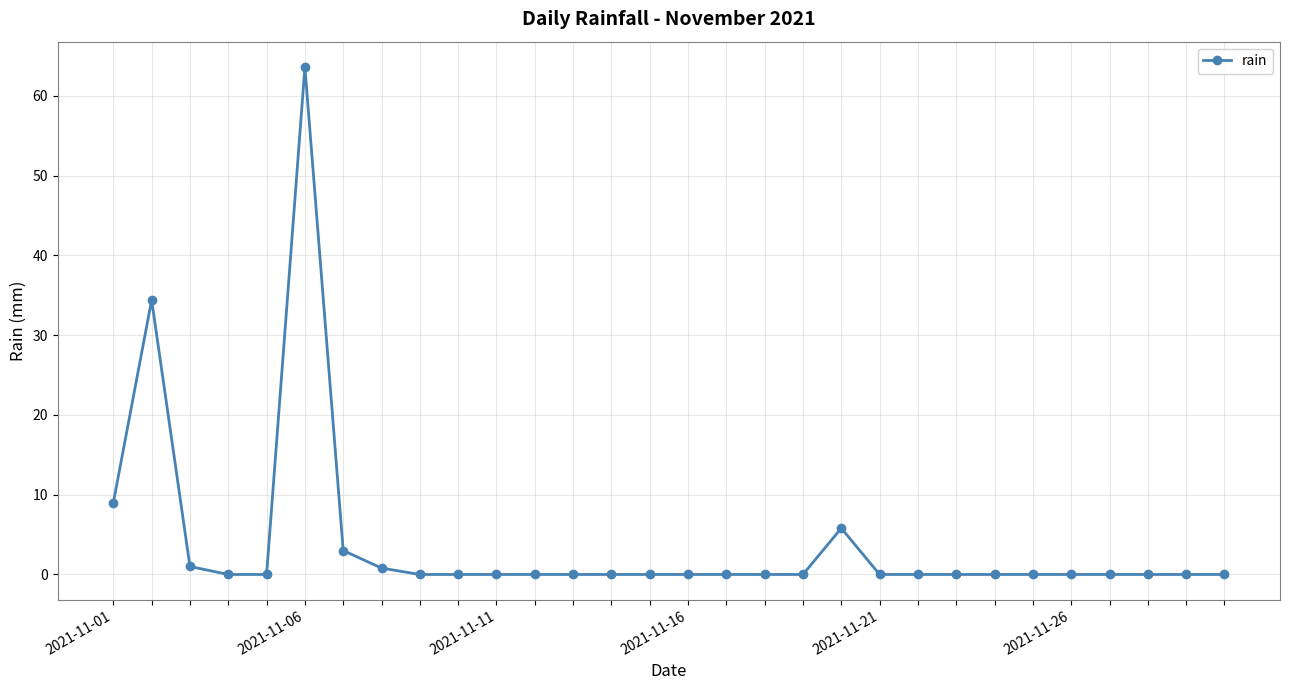

True or false: there are more than 0 points higher than both neighbors.

True